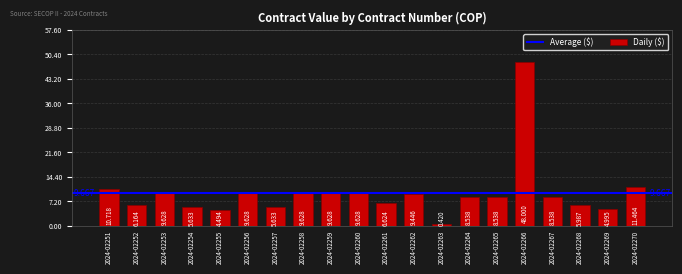

What is the difference between the maximum and second lowest values?

43505568